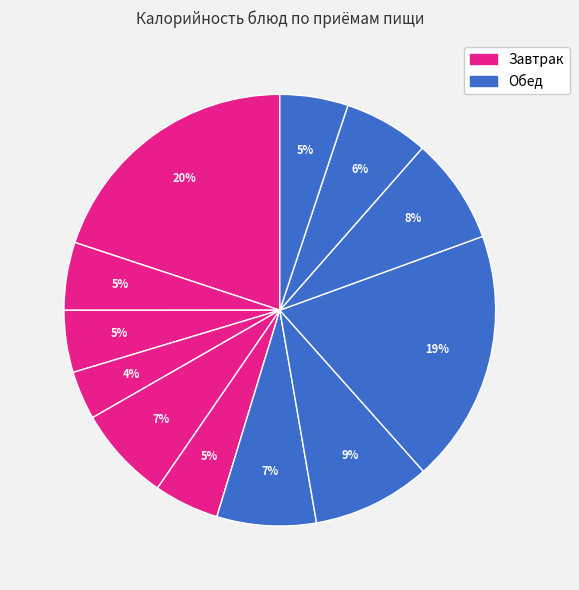

How many slices are in this pie chart?

12